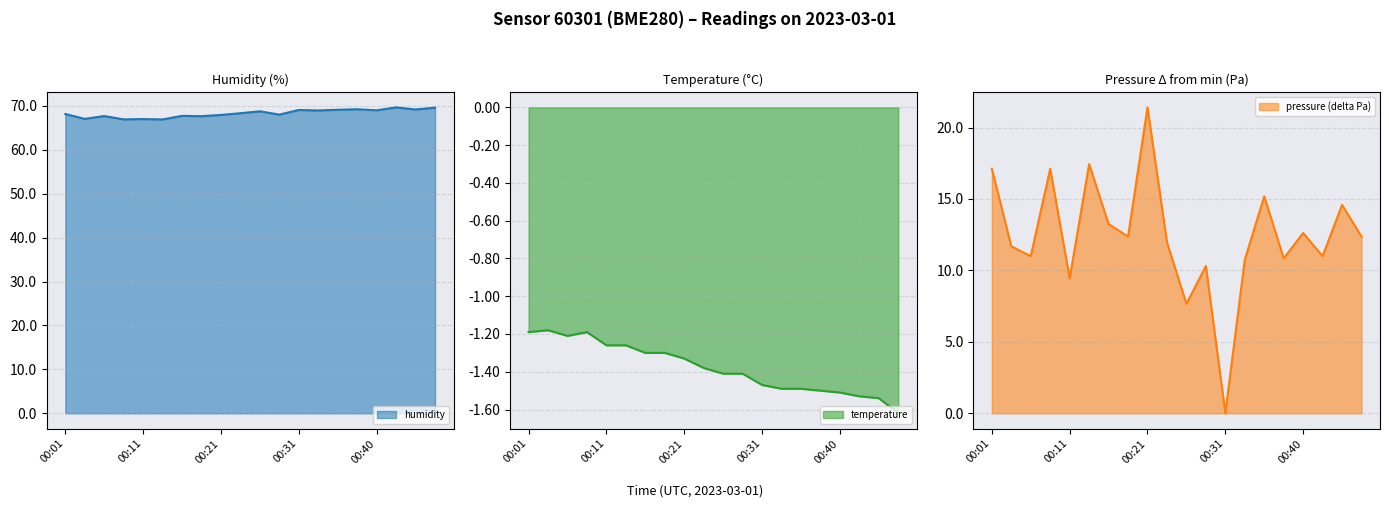

Which has a higher value, 00:45 or 00:40?

00:40